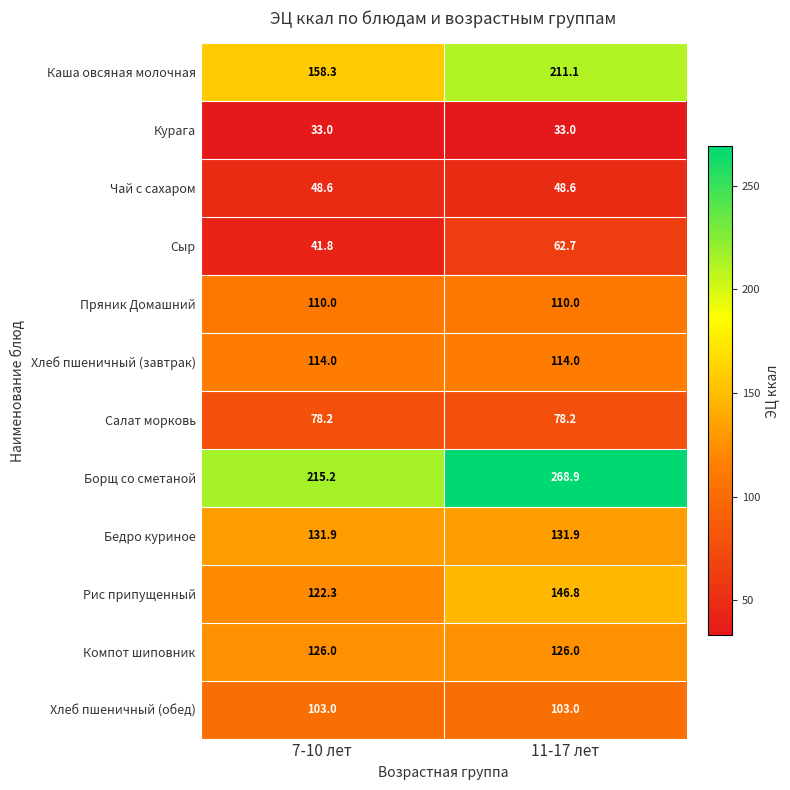

The value of Салат морковь at 11-17 лет is 78.2. True or false?

True